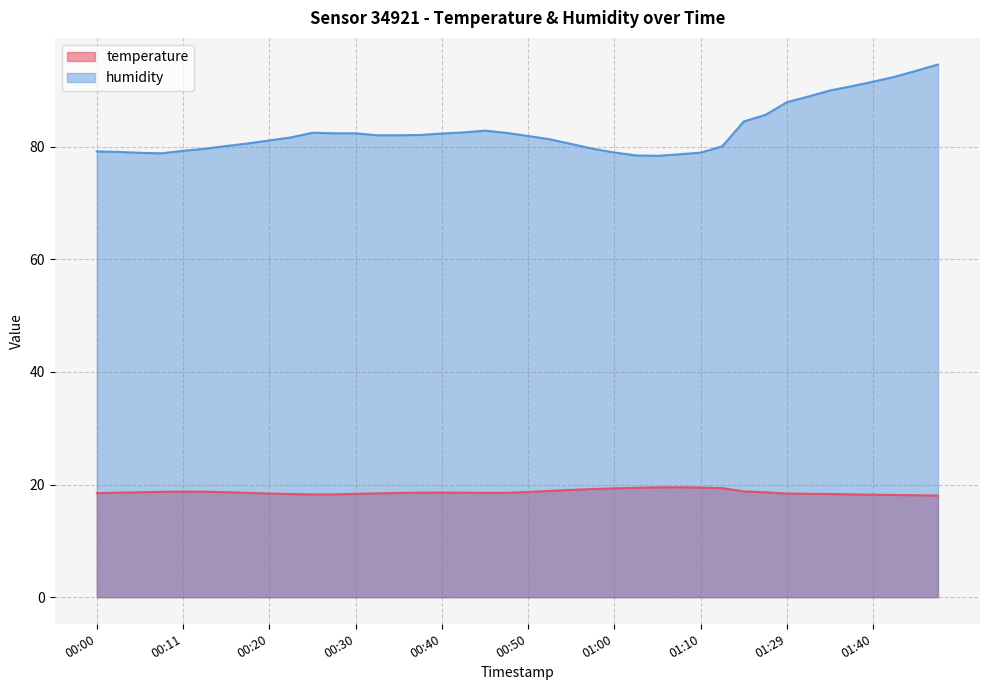

Reading left to right, transcribe all the data shown in this chart.

temperature: 18.5	18.6	18.6	18.7	18.8	18.7	18.6	18.5	18.4	18.3	18.2	18.2	18.3	18.4	18.5	18.6	18.6	18.6	18.5	18.5	18.7	18.9	19.1	19.2	19.3	19.4	19.5	19.5	19.5	19.4	18.8	18.6	18.4	18.4	18.3	18.2	18.2	18.1	18.1	18.0
humidity: 79.2	79.1	78.9	78.8	79.3	79.6	80.1	80.6	81.1	81.6	82.5	82.4	82.4	82.0	82.0	82.1	82.3	82.5	82.8	82.4	81.9	81.3	80.5	79.6	79.0	78.4	78.4	78.6	78.9	80.1	84.5	85.6	87.9	88.9	90.0	90.7	91.5	92.4	93.5	94.6